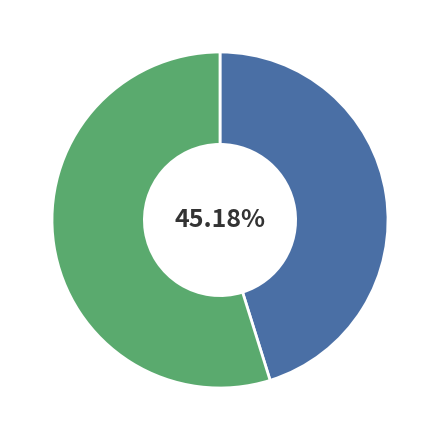

Is there any slice that represents more than half of the pie?

Yes